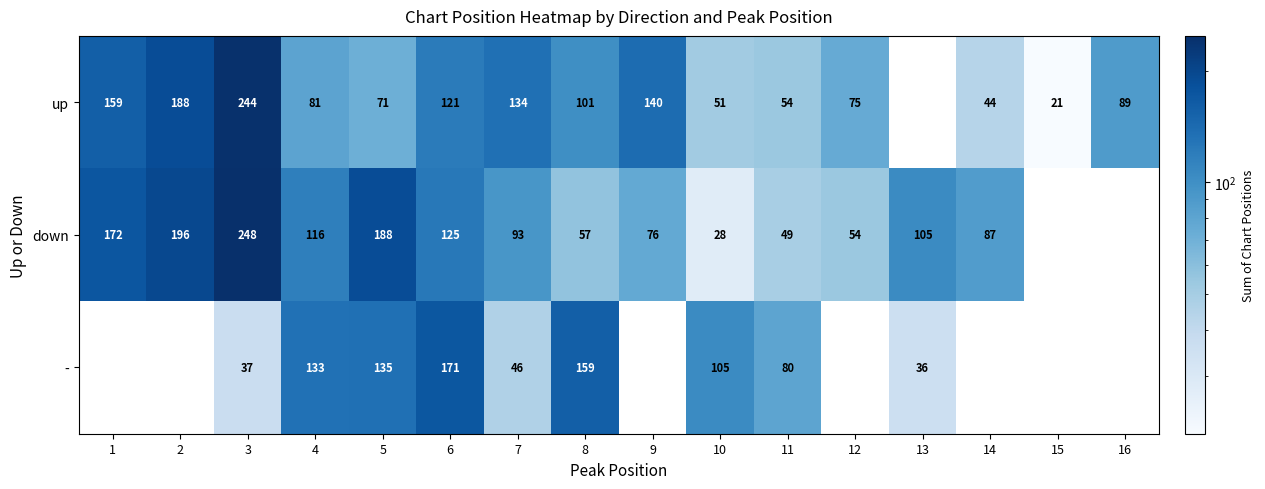

At 11, list the series in order from largest to smallest.

-, up, down